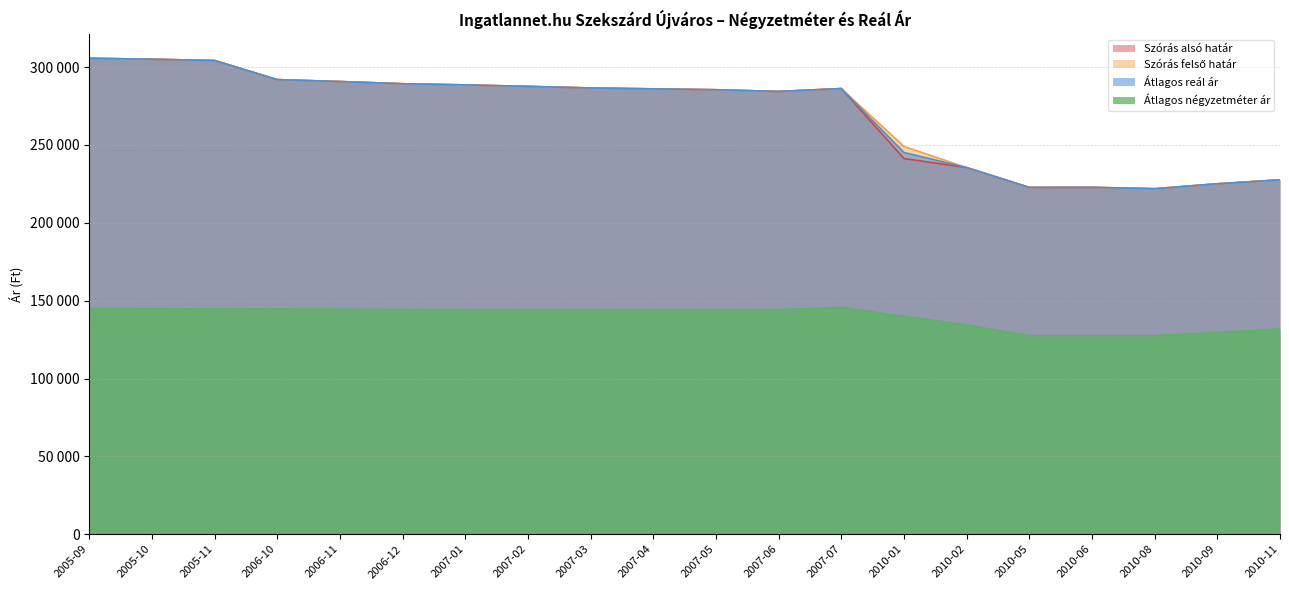

How many lines are shown in the chart?

4